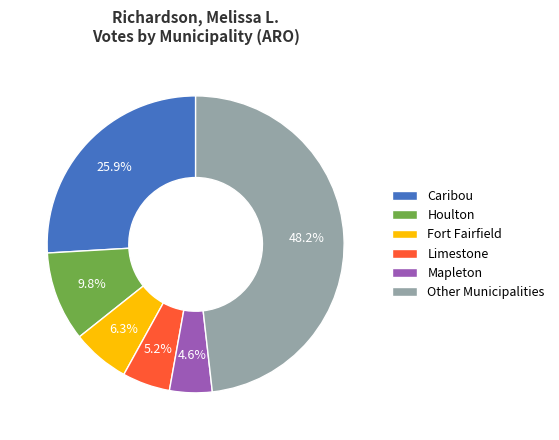

Does any single category account for the majority?

No